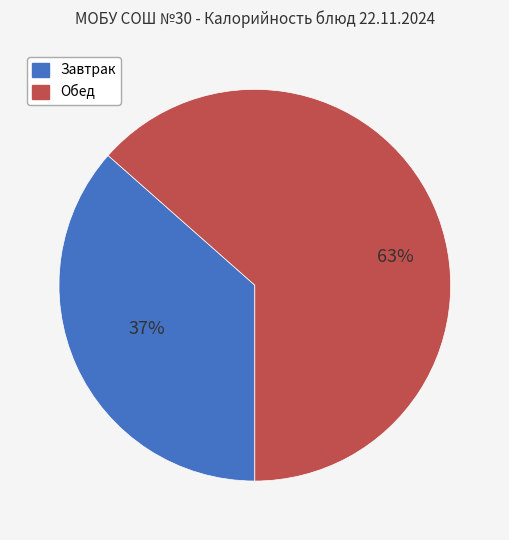

Is there any slice that represents more than half of the pie?

Yes